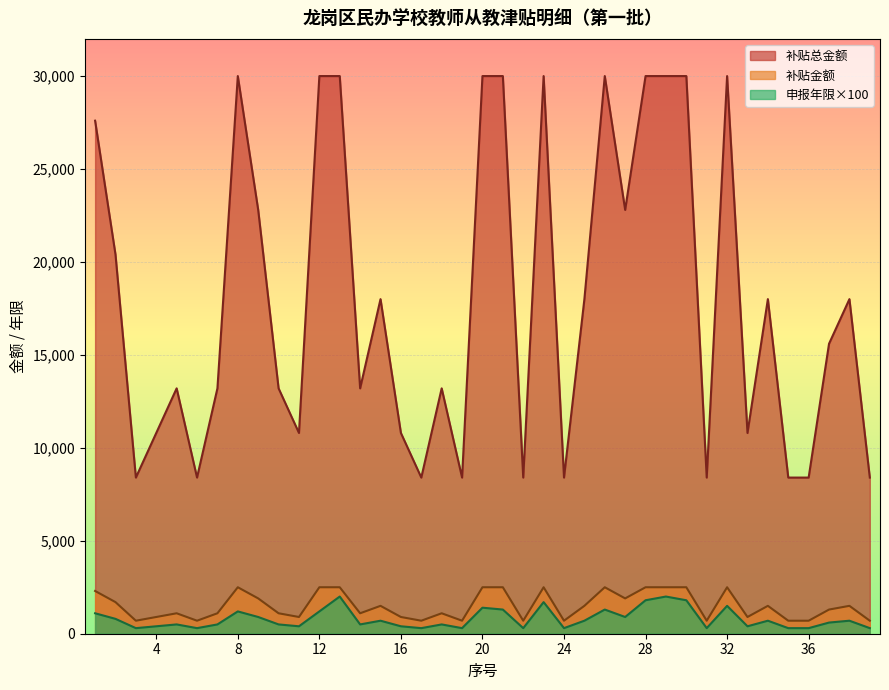

The 申报年限 series shows 2000 at 13. True or false?

True